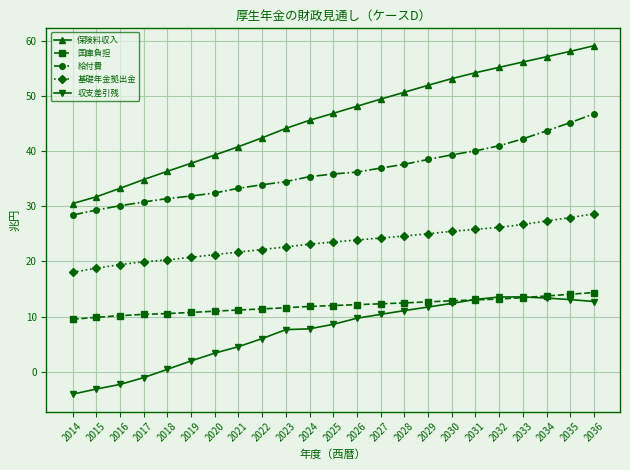

Count the number of data series in this chart.

5